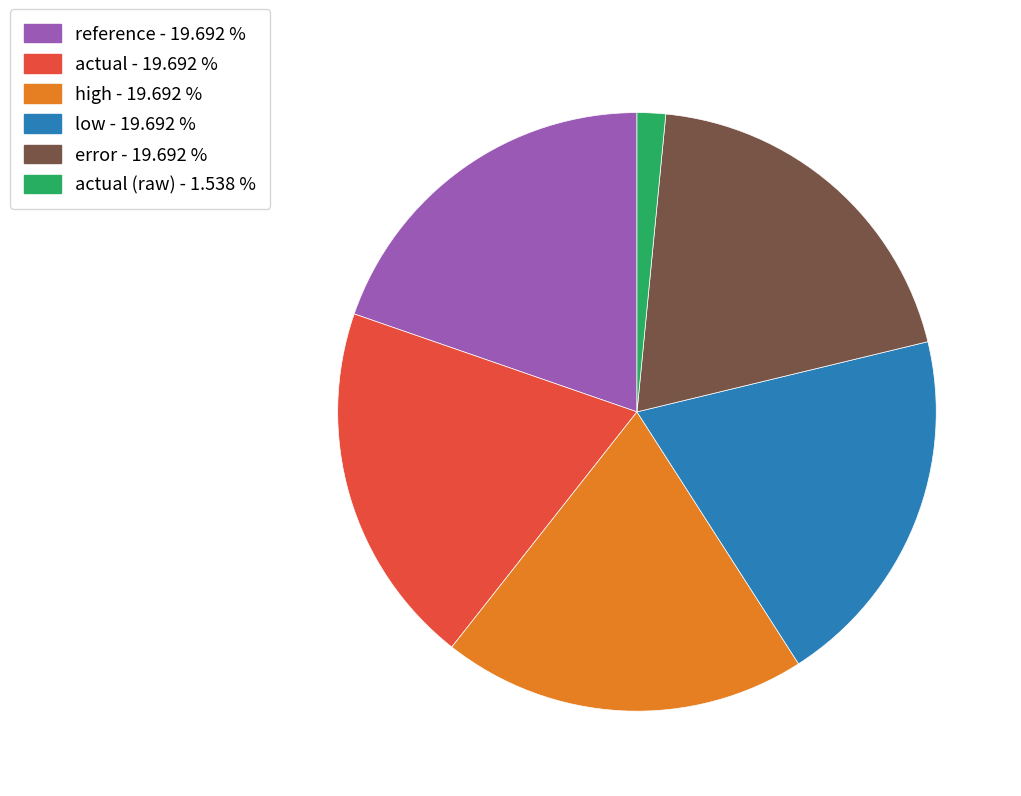

Does any single category account for the majority?

No